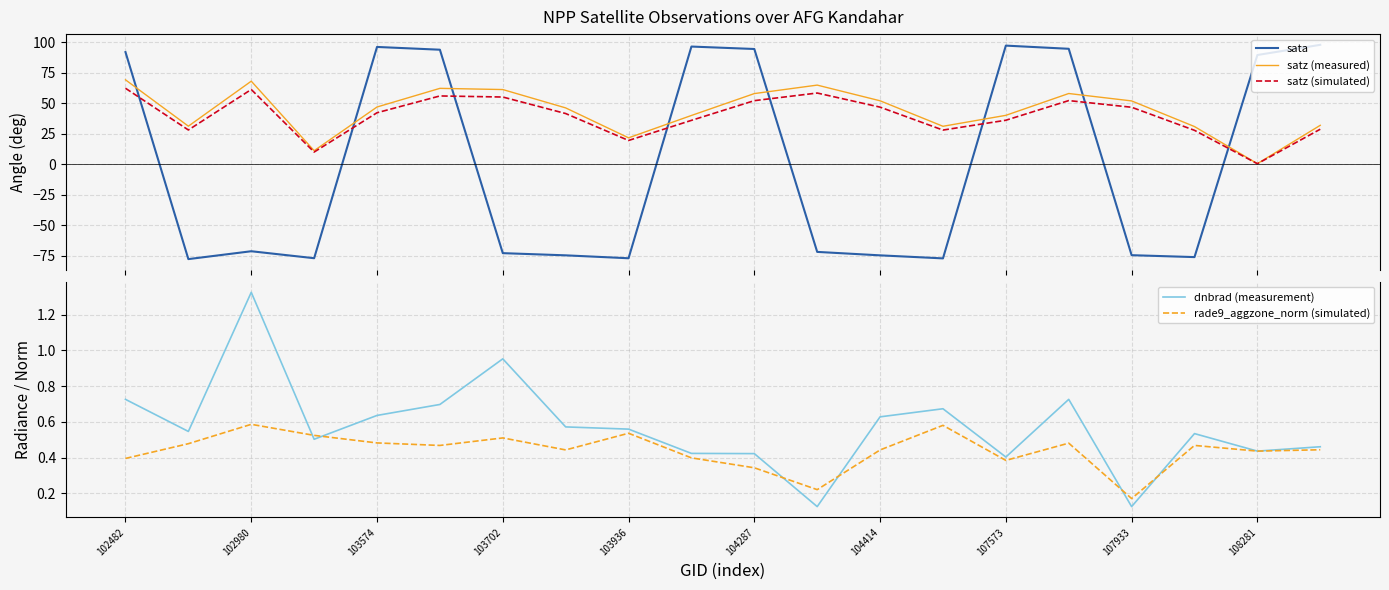

The value of dnbrad (measurement) at 103936 is 0.3. True or false?

False